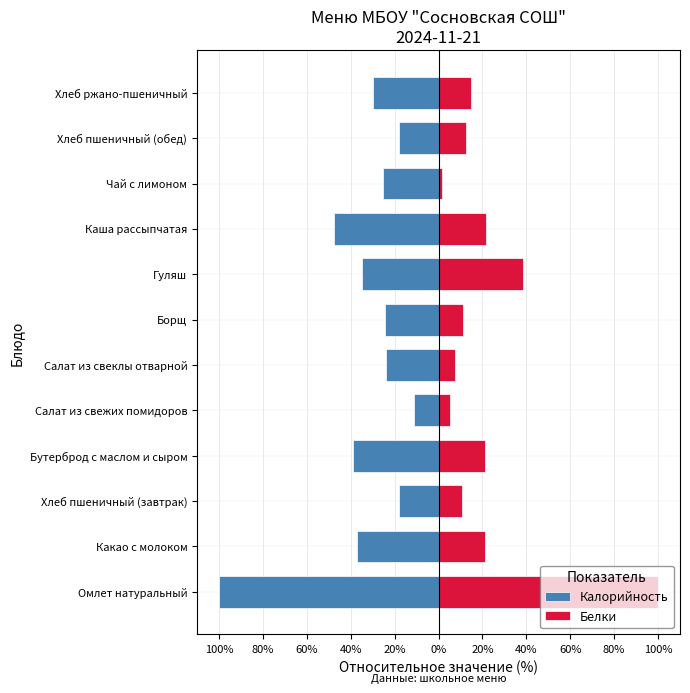

What is the difference between the maximum and minimum values in the Калорийность series?

88.7